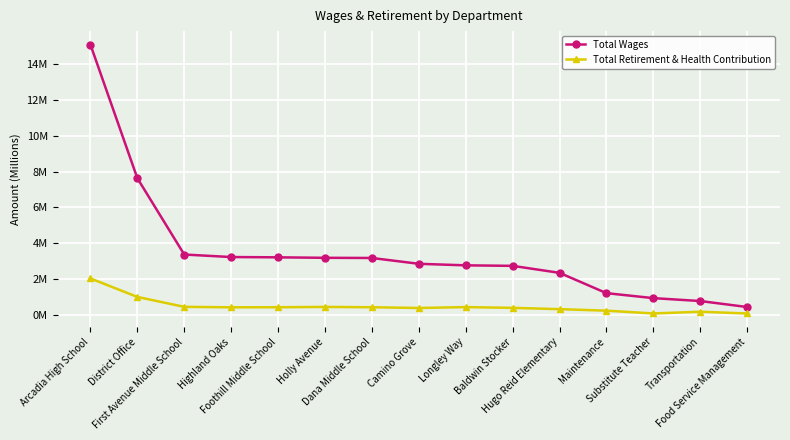

What are all the series names shown in the legend?

Total Wages, Total Retirement & Health Contribution